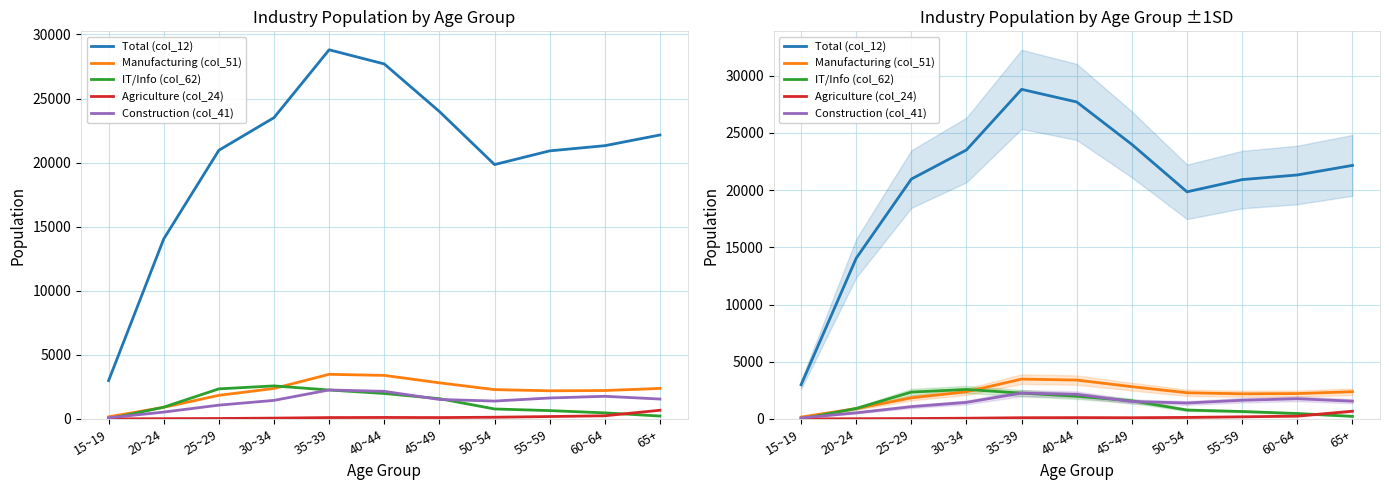

Where does the IT/Info (col_62) series first go above 921?

25~29